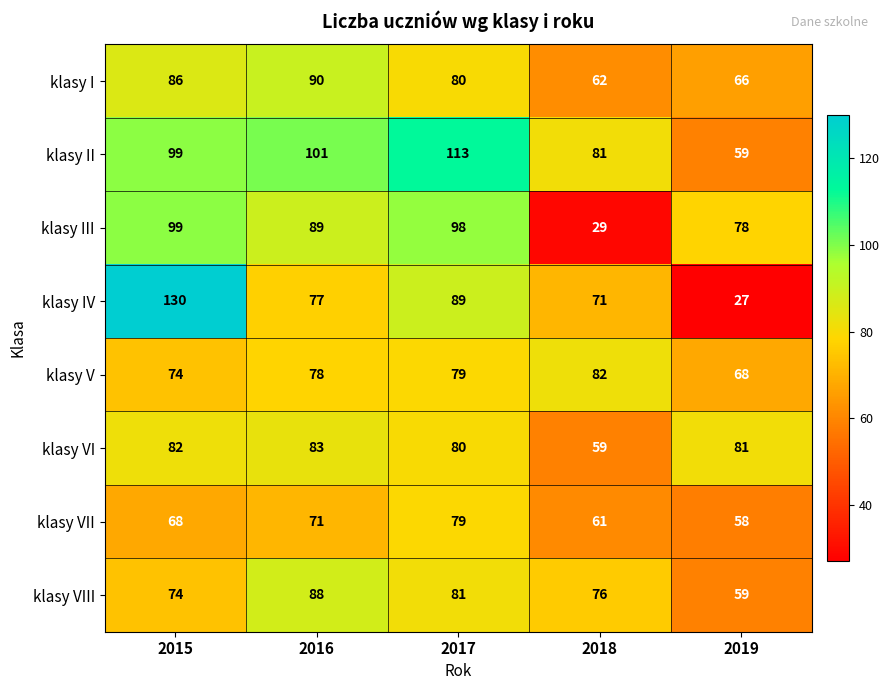

What is the total value across all series at 2016?

677